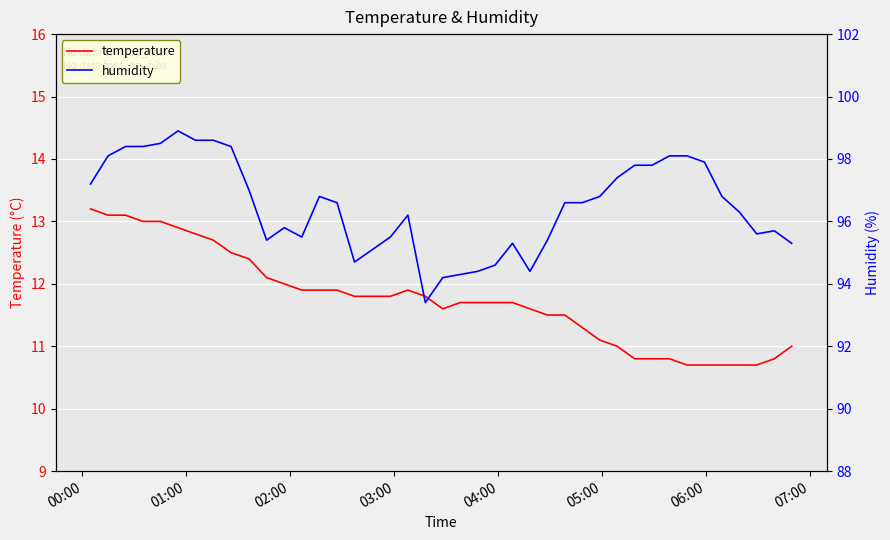

What is the highest value of the temperature series?

13.2